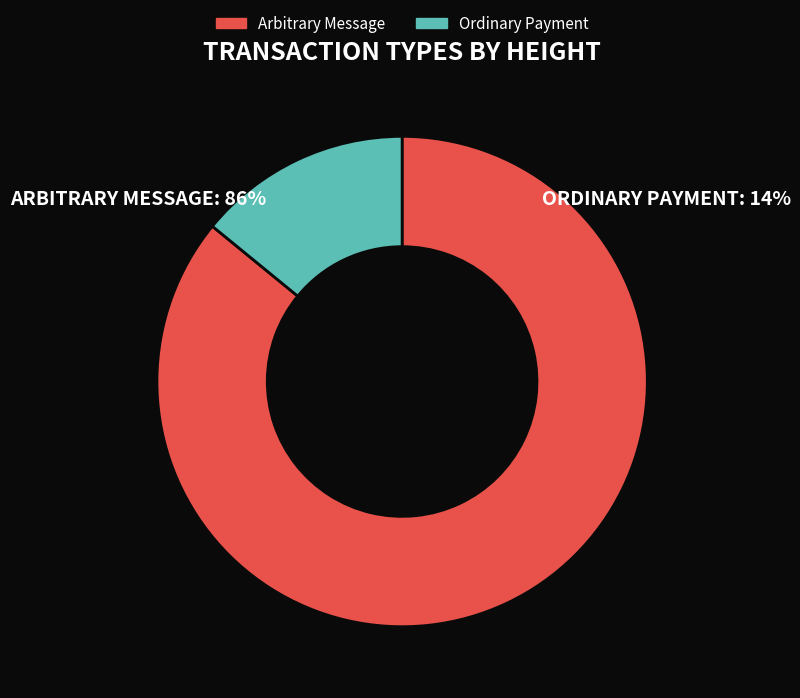

Is there any slice that represents more than half of the pie?

Yes